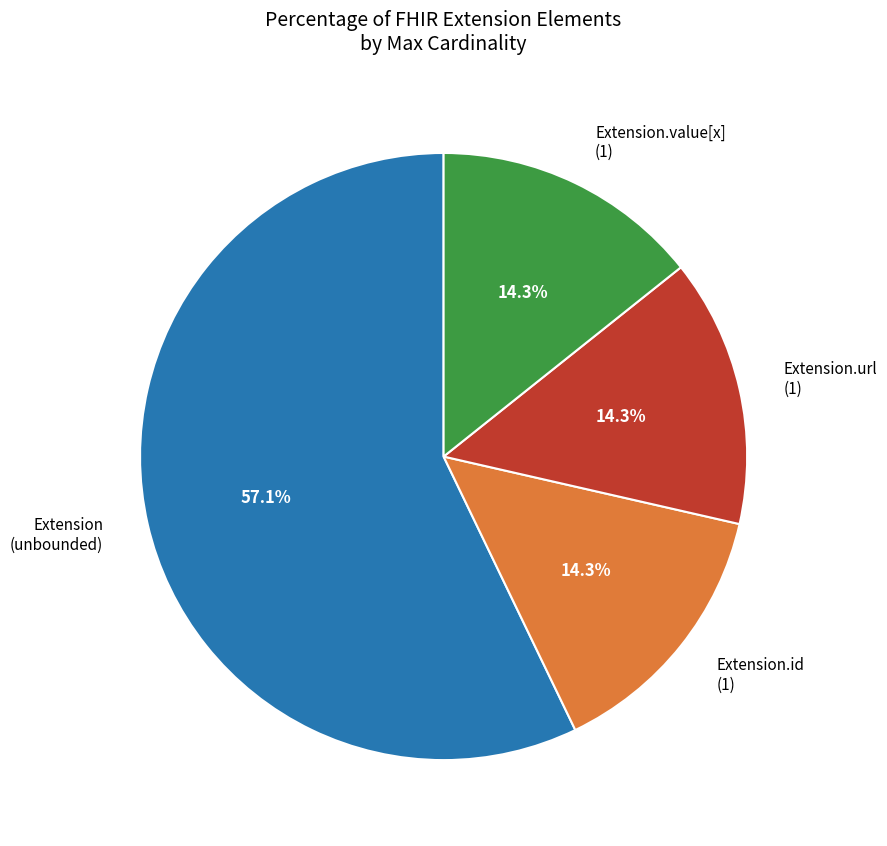

To the nearest percent, what is the average slice percentage?

25%